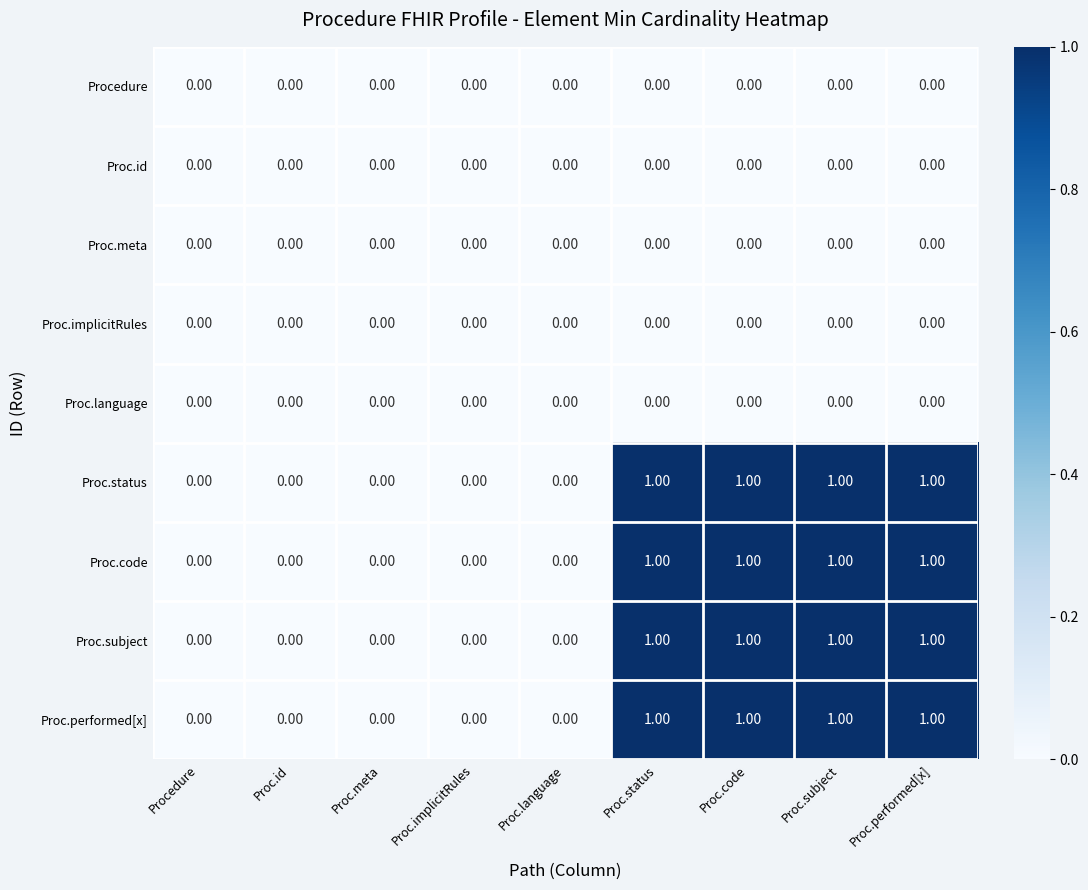

Count the number of categories in the chart.

9